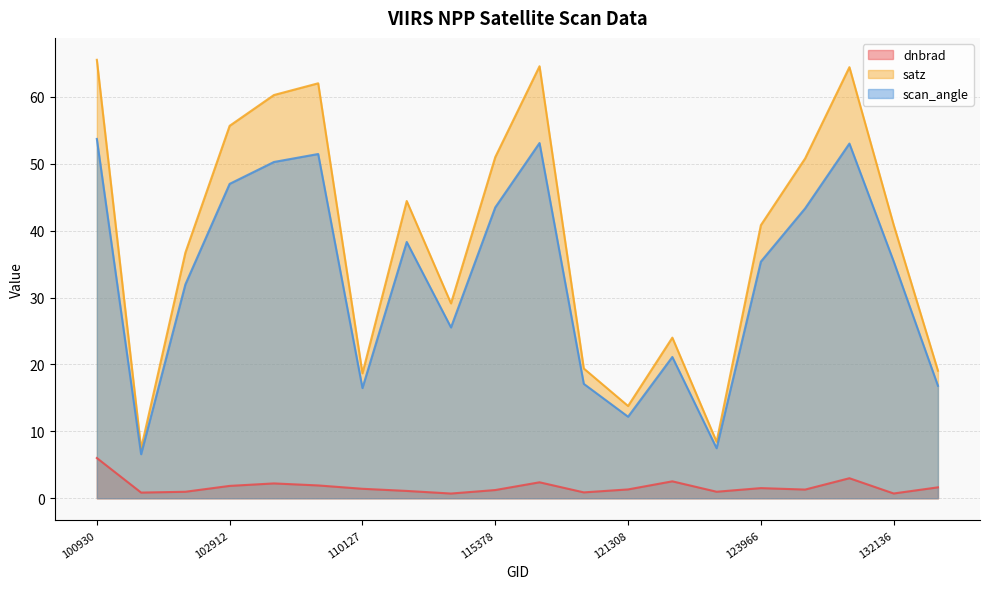

The dnbrad series shows 1.1 at 132136. True or false?

False